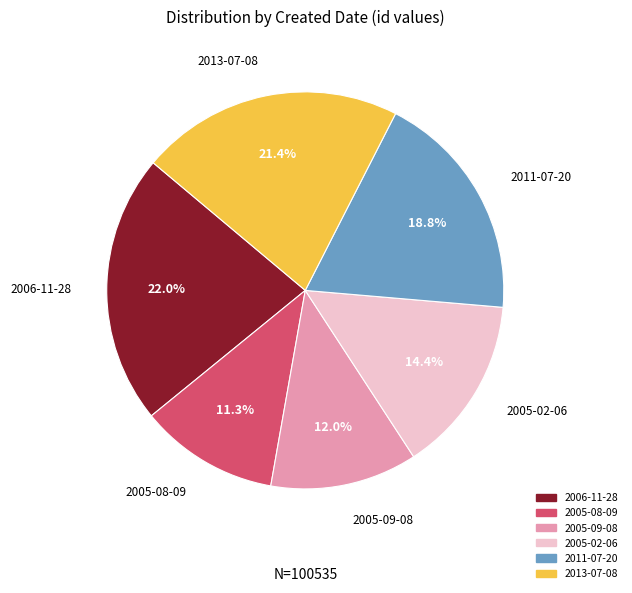

Rank the categories by value from lowest to highest.

2005-08-09, 2005-09-08, 2005-02-06, 2011-07-20, 2013-07-08, 2006-11-28